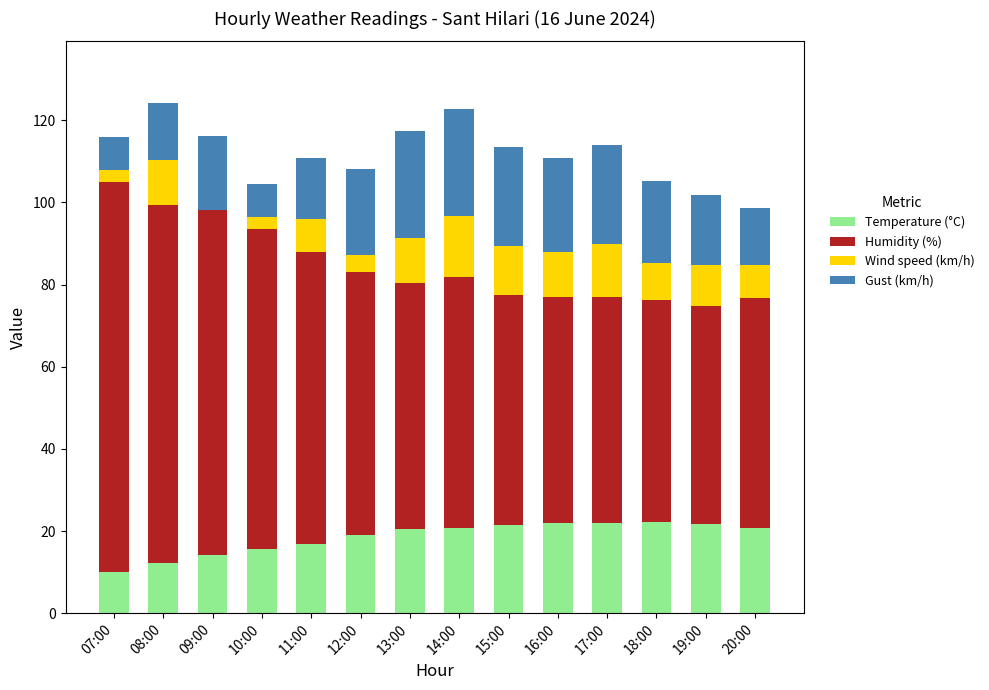

What is the total value across all series at 07:00?

115.9